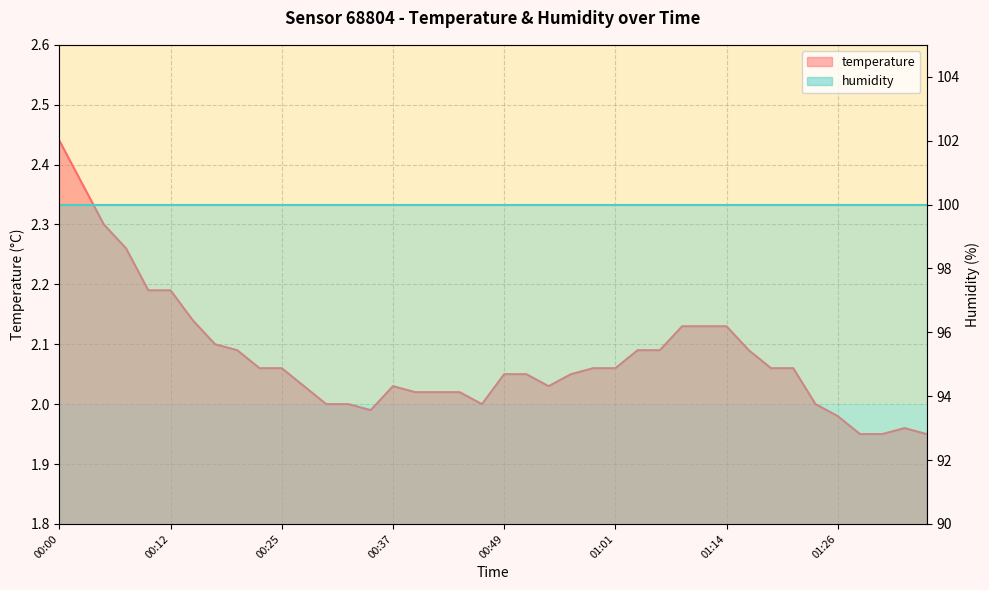

What is the change in value from 00:05 to 00:10?

-0.1